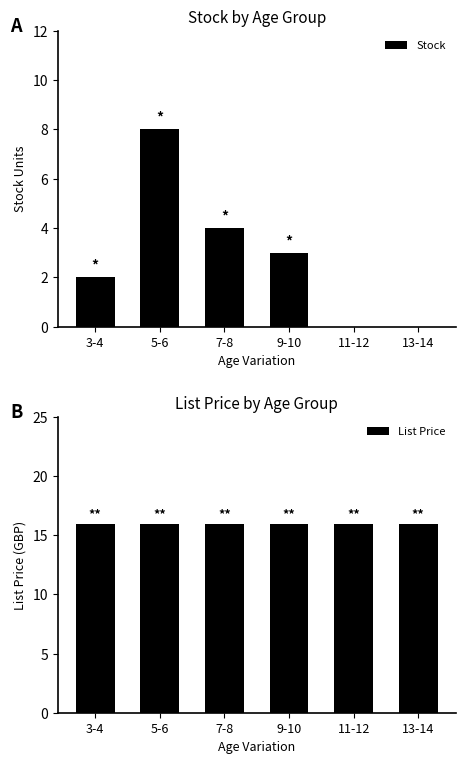

Between 3-4 and 7-8, which series saw the biggest shift?

Stock